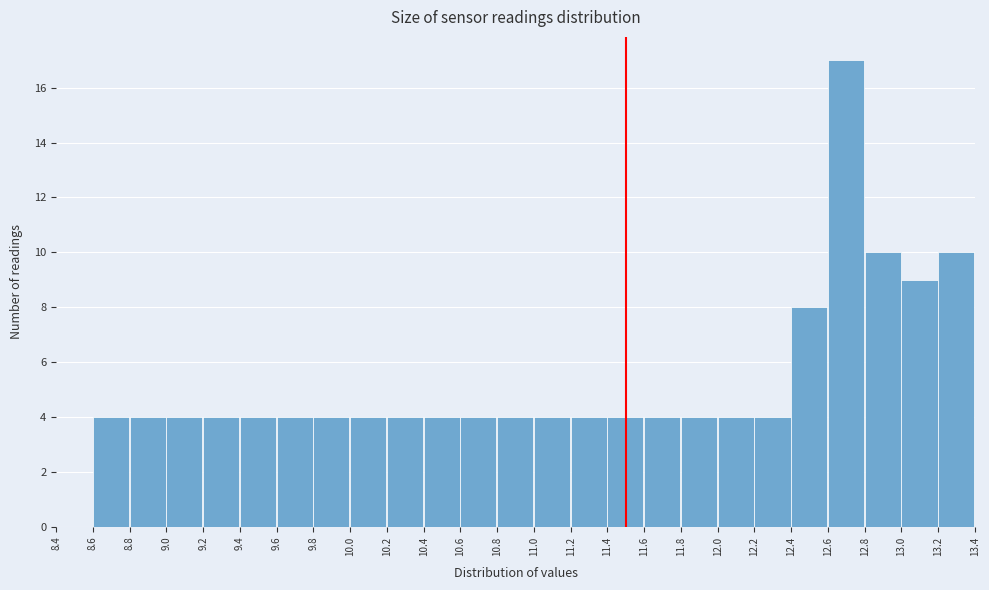

Over which range of the x-axis is the bar tallest?

12.6 to 12.8